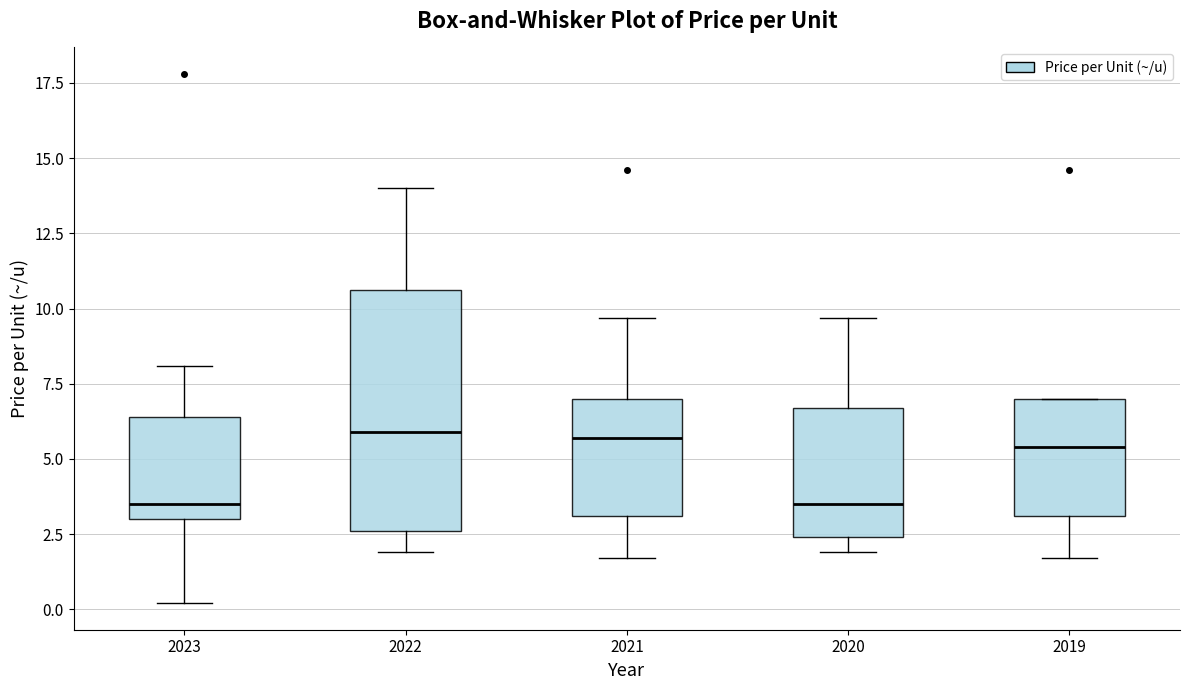

Reading left to right, transcribe this box plot: for each box, give where its median line is, the range the box spans, and where its two whiskers end, as read against the y-axis. The values are not printed on the chart, so give them approximately, as read against the axis.

2023: median 3.5, box 3.0 to 6.5, whiskers 0.0 to 8.0
2022: median 6.0, box 2.5 to 10.5, whiskers 2.0 to 14.0
2021: median 5.5, box 3.0 to 7.0, whiskers 1.5 to 9.5
2020: median 3.5, box 2.5 to 6.5, whiskers 2.0 to 9.5
2019: median 5.5, box 3.0 to 7.0, whiskers 1.5 to 7.0